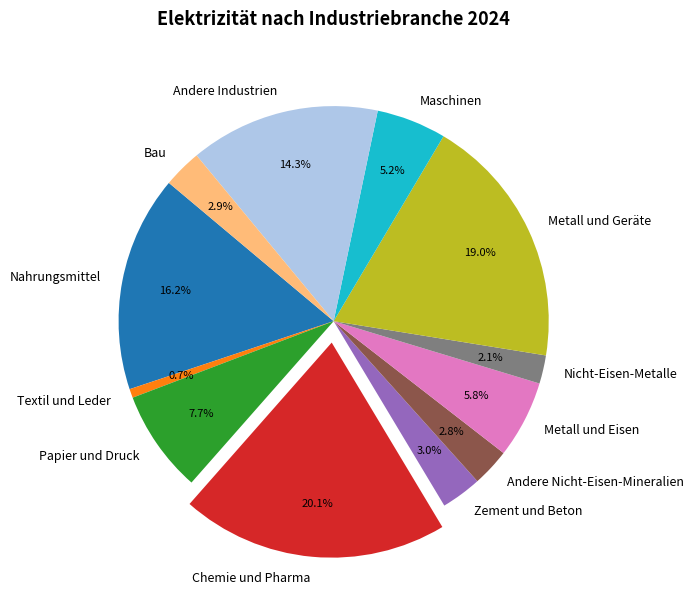

To the nearest percent, what percentage of the pie is Textil und Leder?

1%